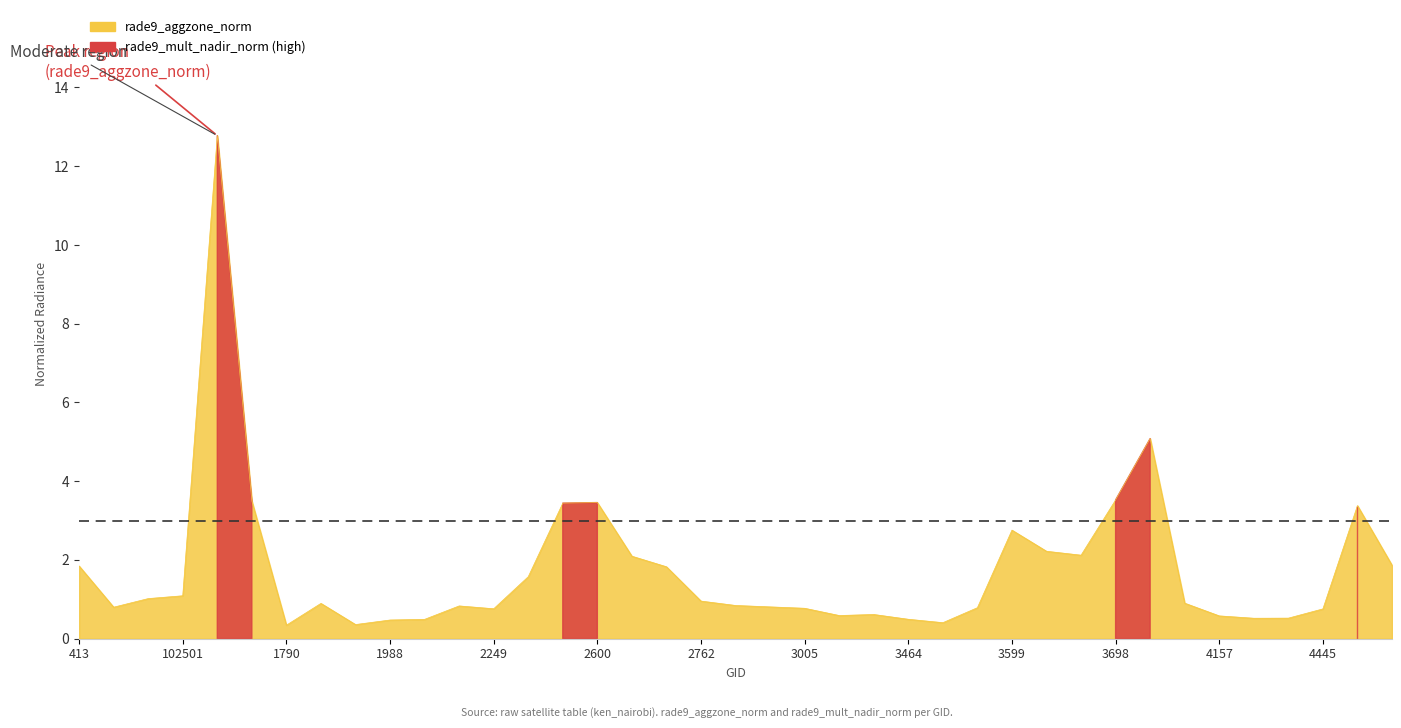

Count the number of categories in the chart.

39